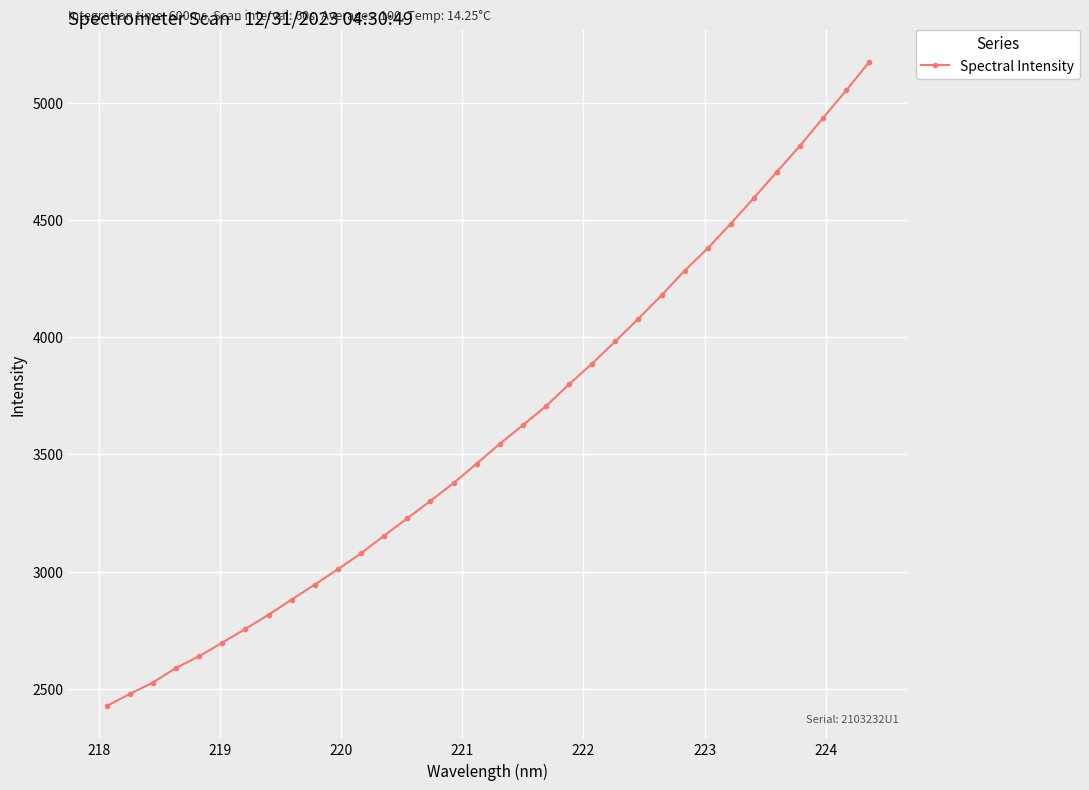

How many lines are shown in the chart?

1